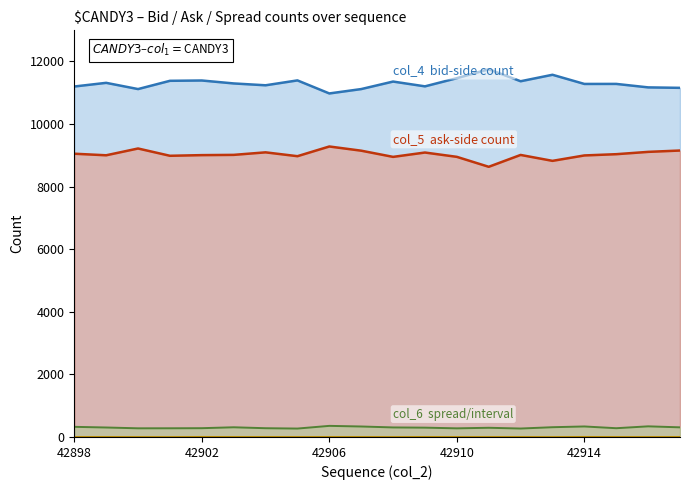

What is the greatest value displayed?

11752